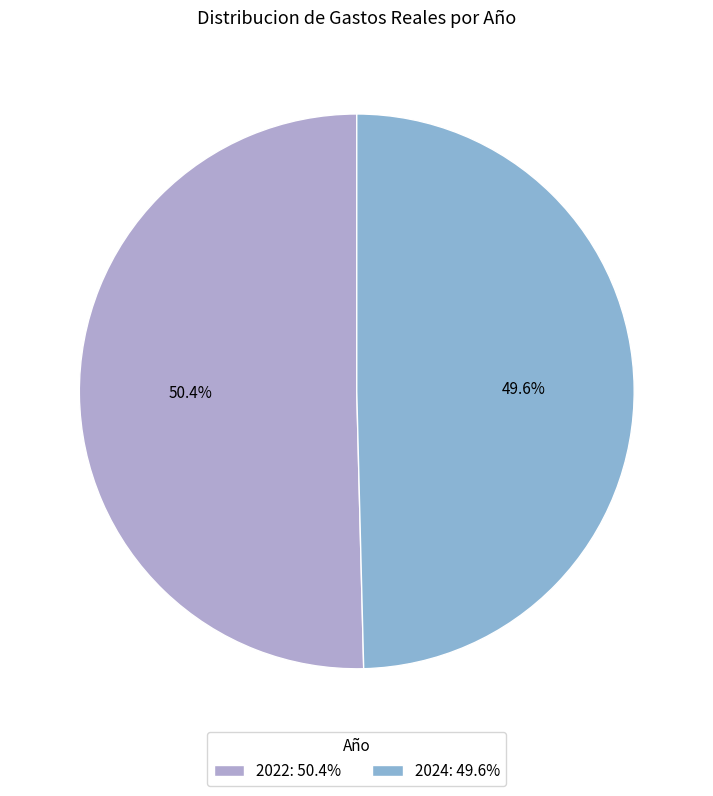

Is the sum of 2024 and 2022 greater than half?

Yes